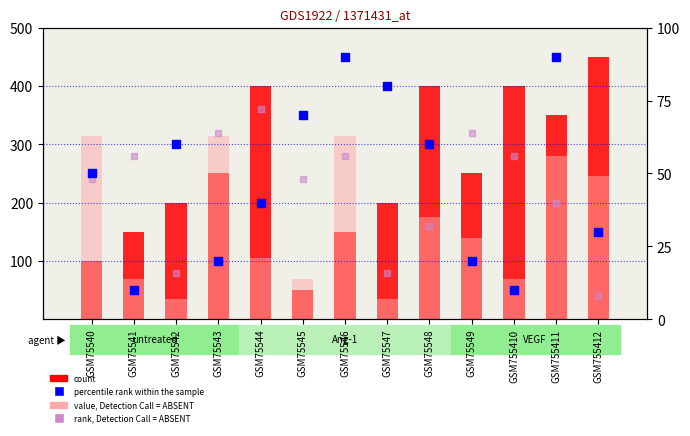

At which category is the sum across all series the highest?

GSM755411